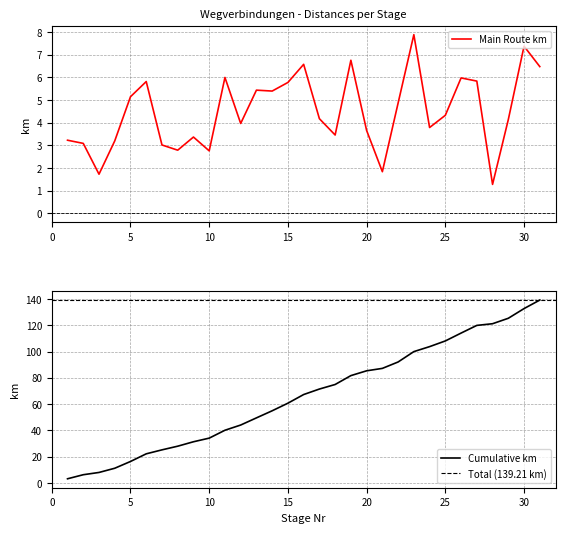

True or false: Cumulative km has a value of 114.1 at 26.

True